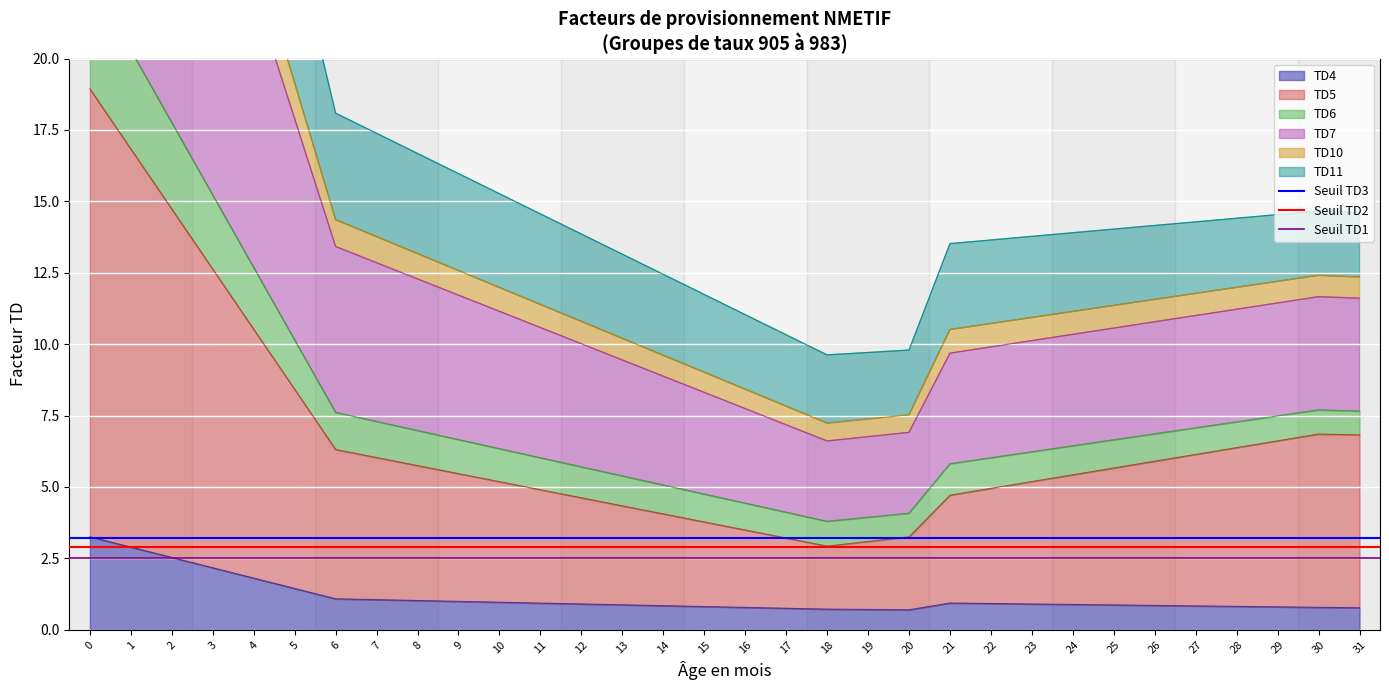

The Seuil TD1 series shows 4.4 at 0. True or false?

False